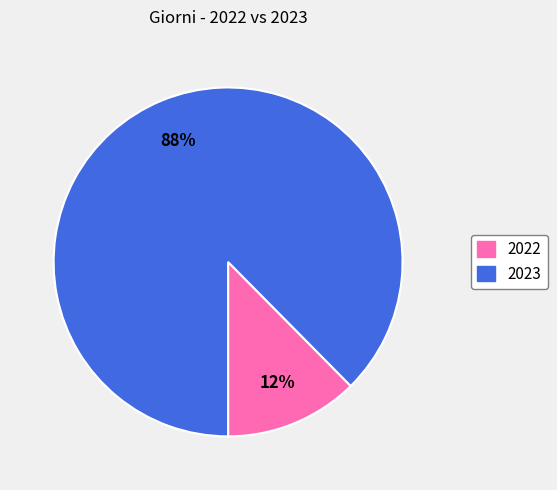

How many segments does this pie chart have?

2